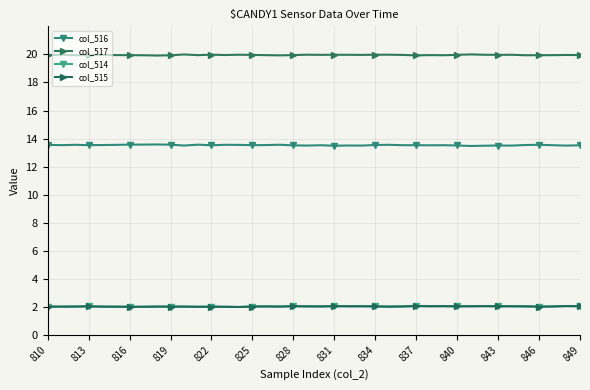

How many lines are shown in the chart?

4